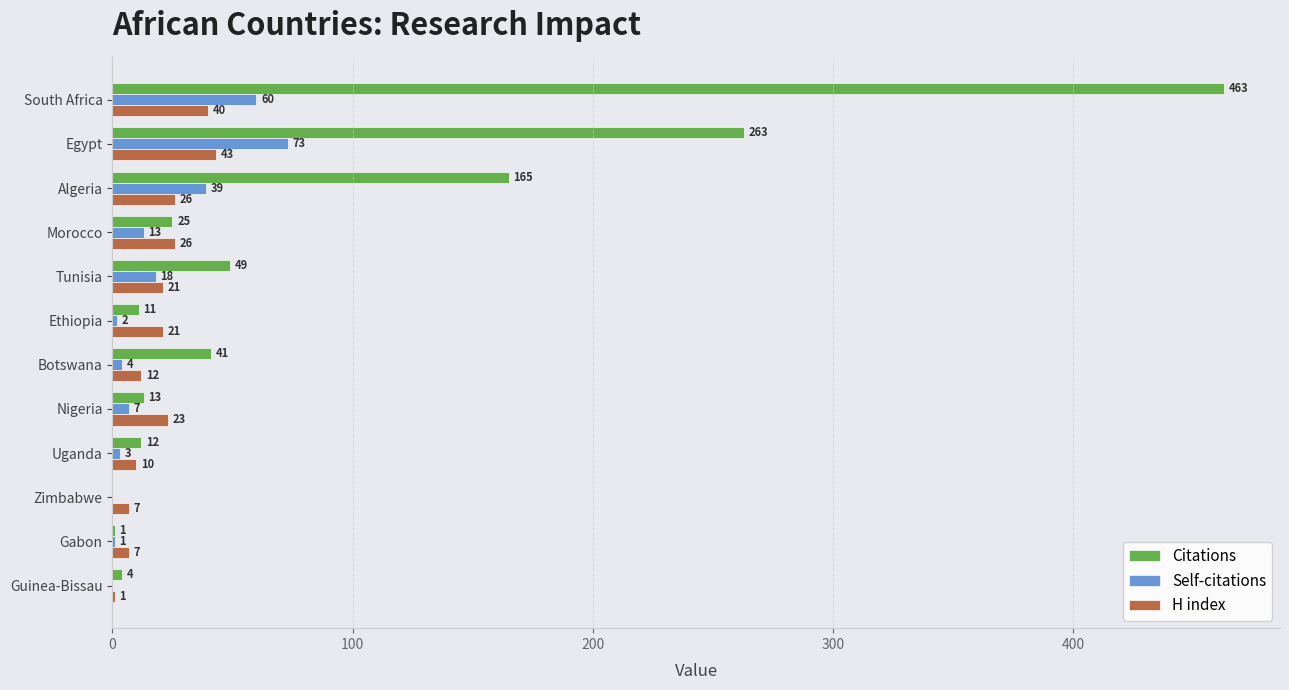

What is the average value of the H index series?

20